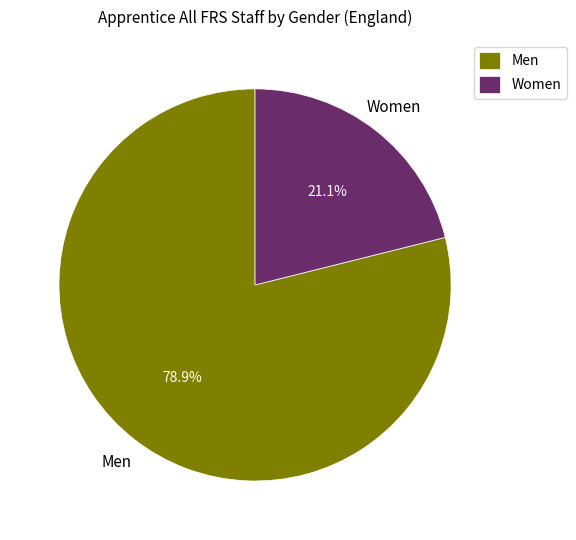

Rank the categories by value from lowest to highest.

Women, Men